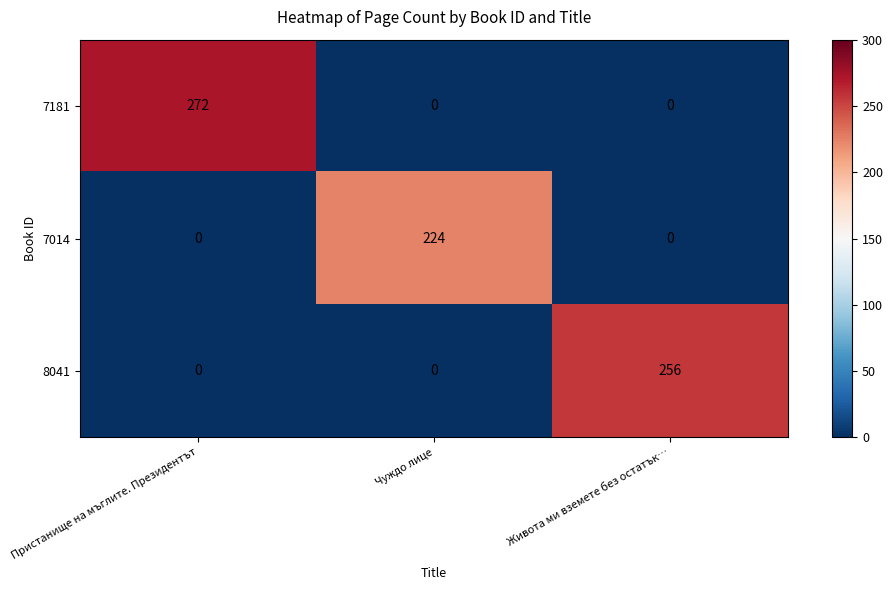

What is the spread (max minus min) of values at Живота ми вземете без остатък…?

256